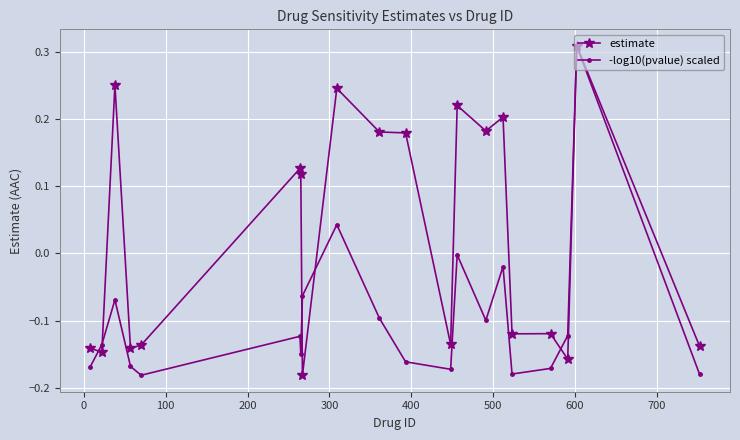

Which series has the largest total across all categories?

estimate